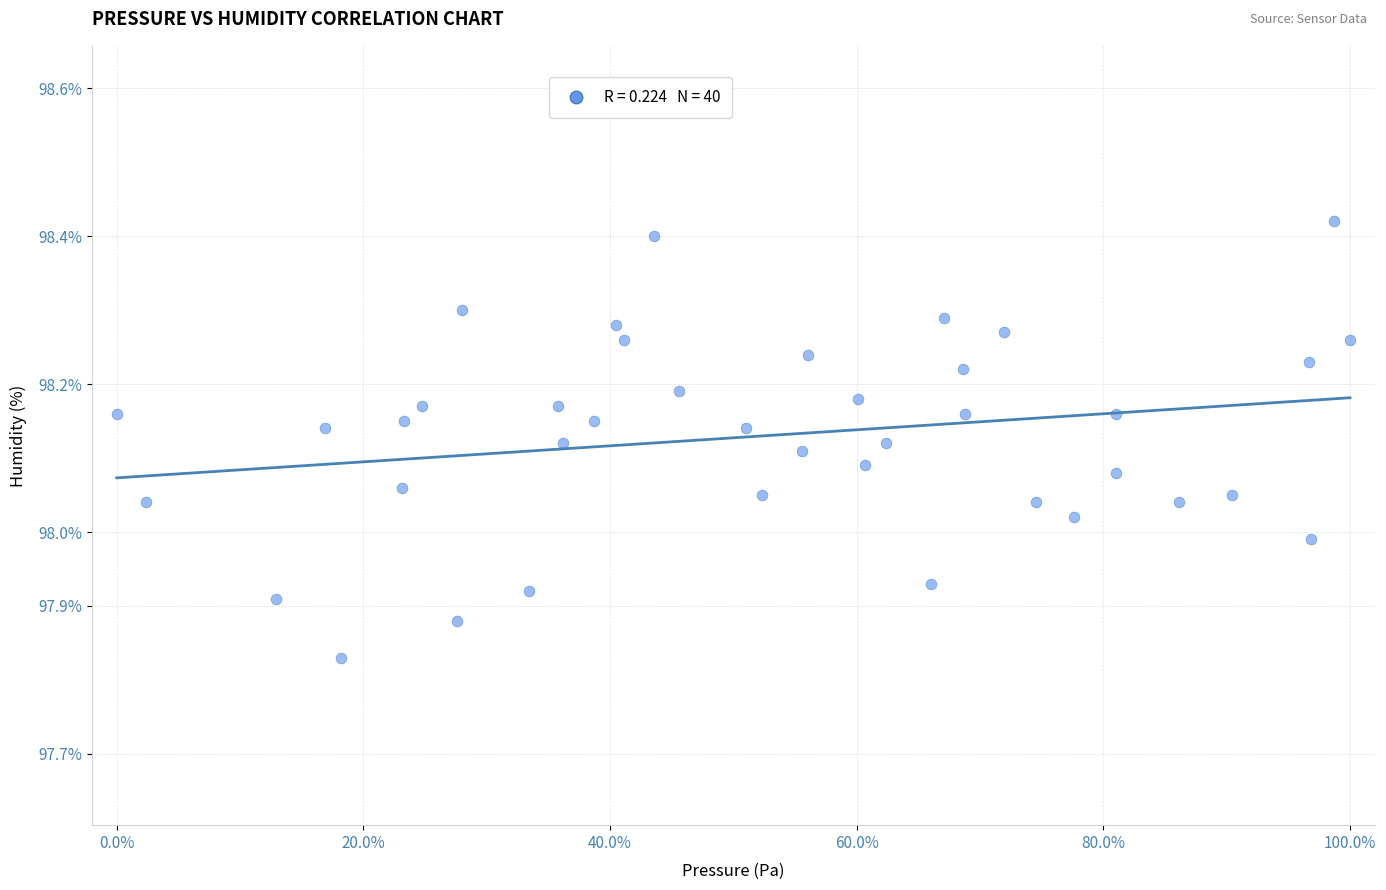

What is the range of Y values (max minus min)?

0.6